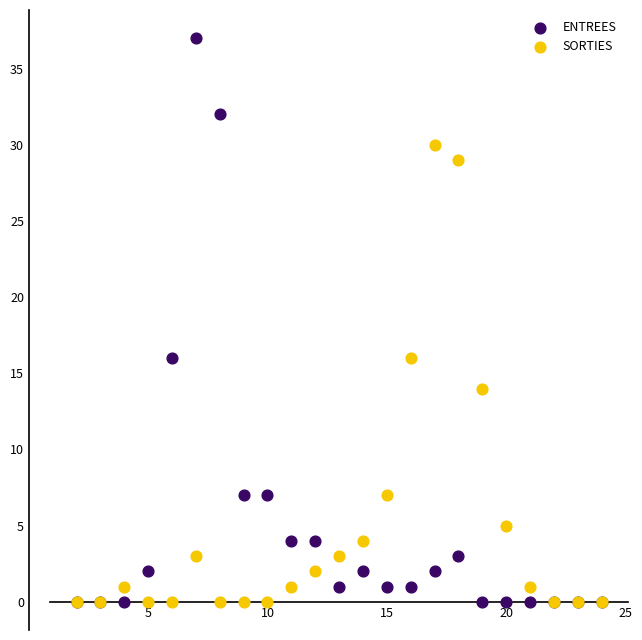

Which series has the largest Y range (max minus min)?

ENTREES